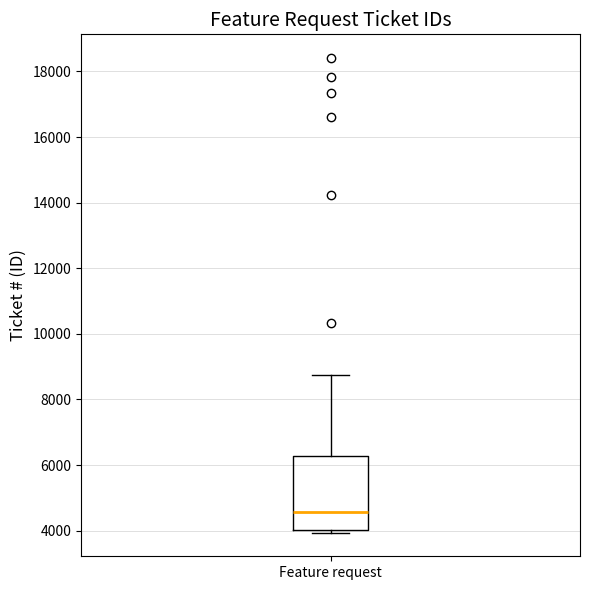

Transcribe this box plot: give where the median line is, the range the box spans, and where the two whiskers end, as read against the y-axis. The values are not printed on the chart, so give them approximately, as read against the axis.

median 4600, box 4000 to 6200, whiskers 4000 (just below the box's lower edge) to 8800